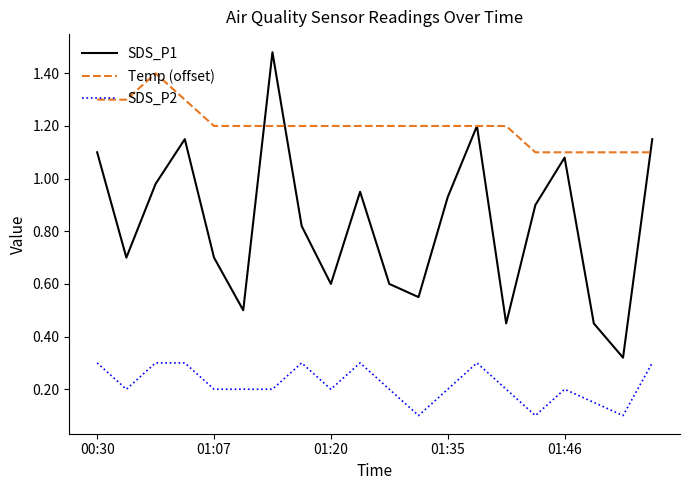

Which series has the largest total across all categories?

Temp (offset)